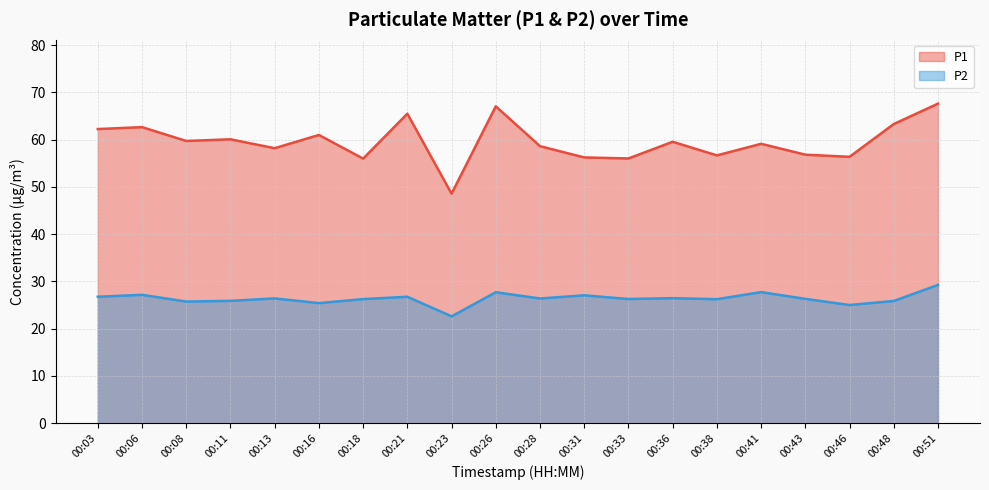

Reading left to right, what are all the values shown in this chart?

P1: 62.2	62.6	59.7	60.0	58.2	61.0	56.0	65.5	48.5	67.0	58.6	56.2	56.0	59.5	56.6	59.1	56.8	56.4	63.3	67.6
P2: 26.8	27.1	25.7	25.9	26.4	25.4	26.2	26.8	22.6	27.7	26.4	27.1	26.3	26.4	26.2	27.7	26.3	25.0	25.9	29.2